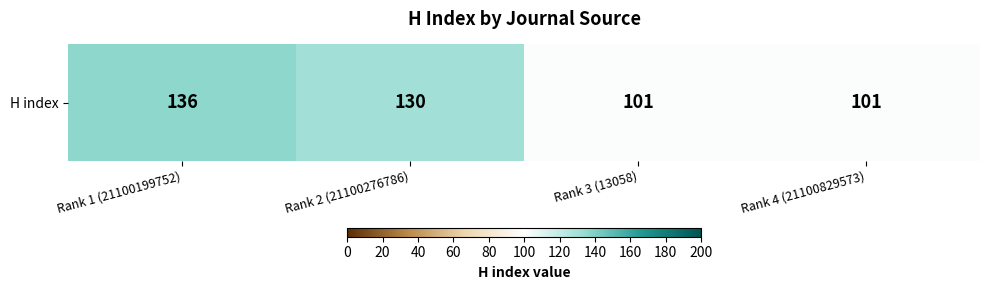

At which label is the value closest to 118?

Rank 2 (21100276786)